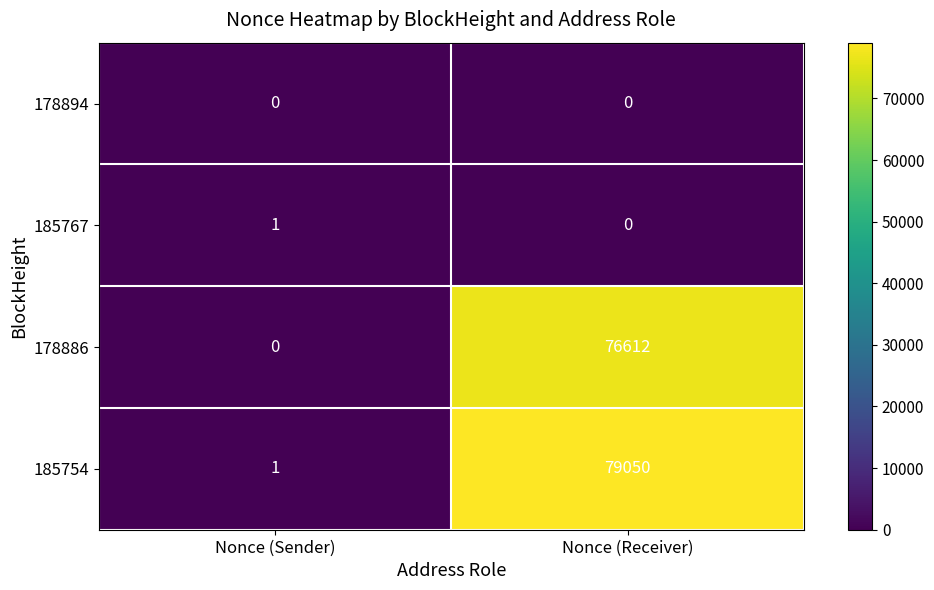

Rank the categories by 185754 value from lowest to highest.

Nonce (Sender), Nonce (Receiver)